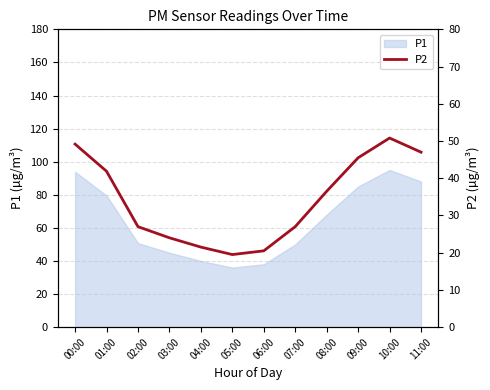

Reading right to left, extract all data points from this chart.

47.0	50.8	45.5	36.5	27.0	20.5	19.5	21.5	24.0	27.0	41.9	49.2